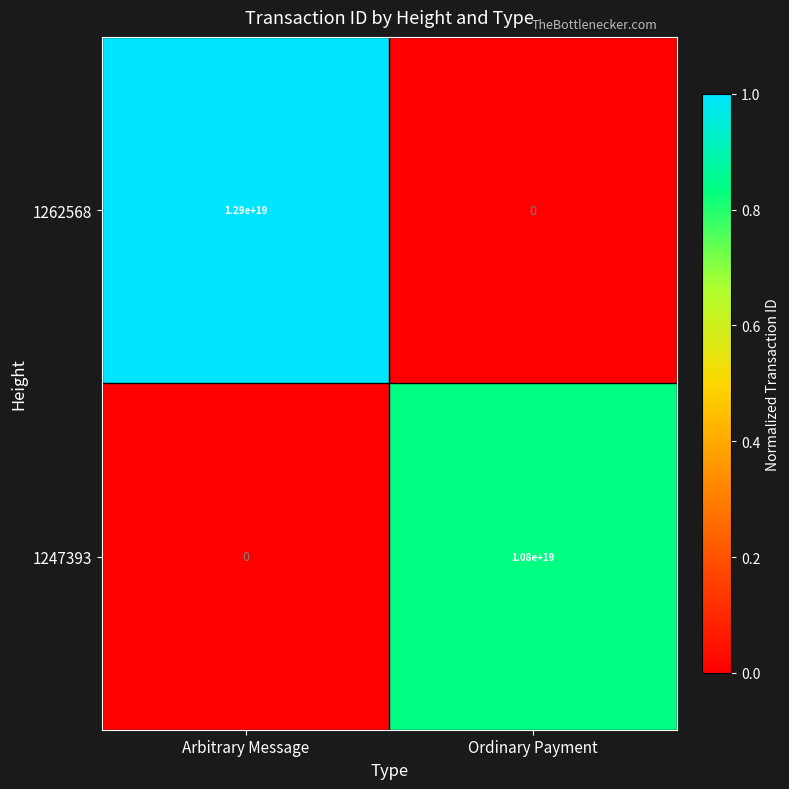

Rank the series at Ordinary Payment from highest to lowest value.

1247393, 1262568